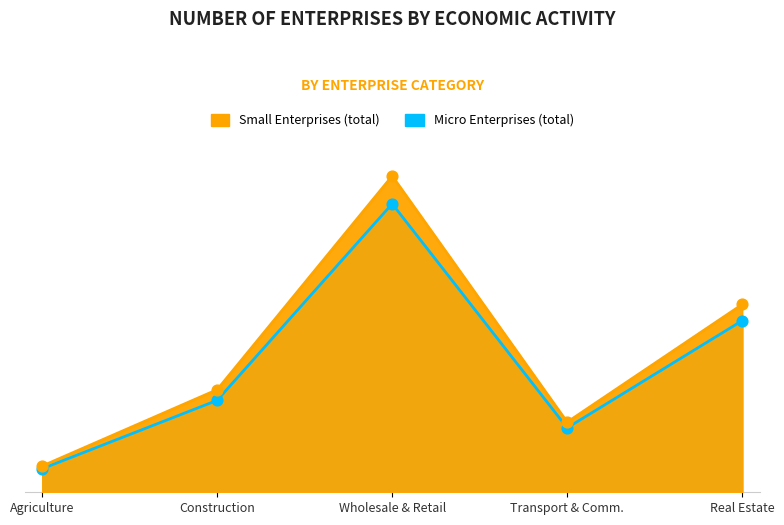

Which series reaches the minimum Y coordinate?

Micro Enterprises (total)